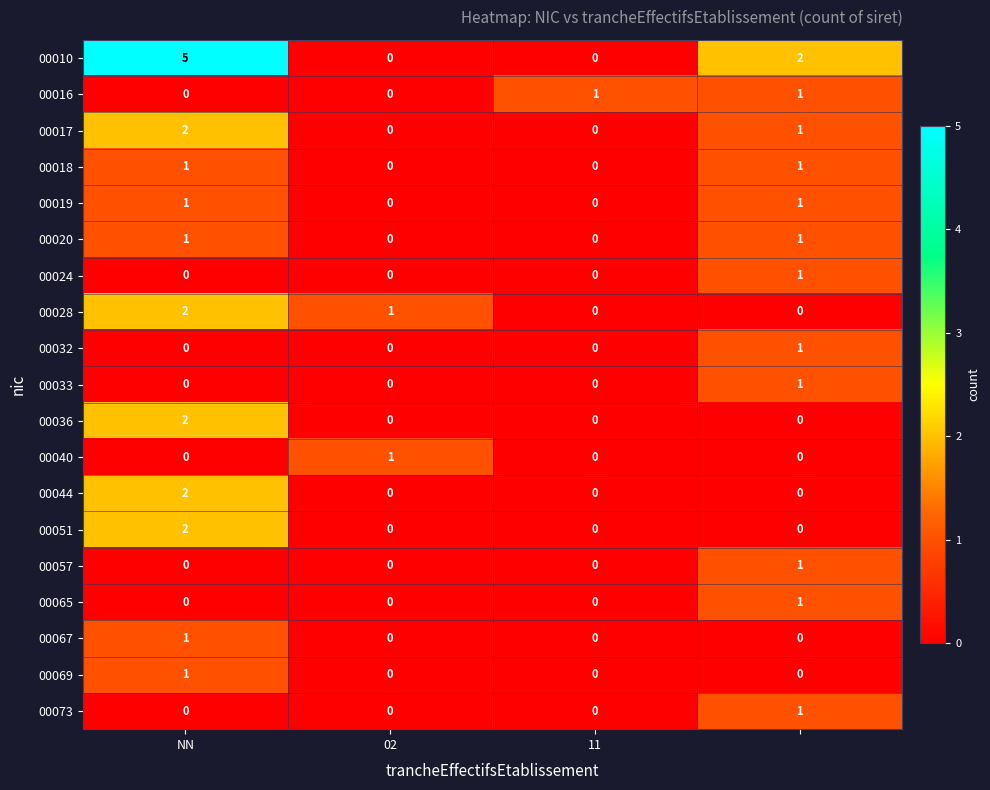

Which series has the largest total across all categories?

00010